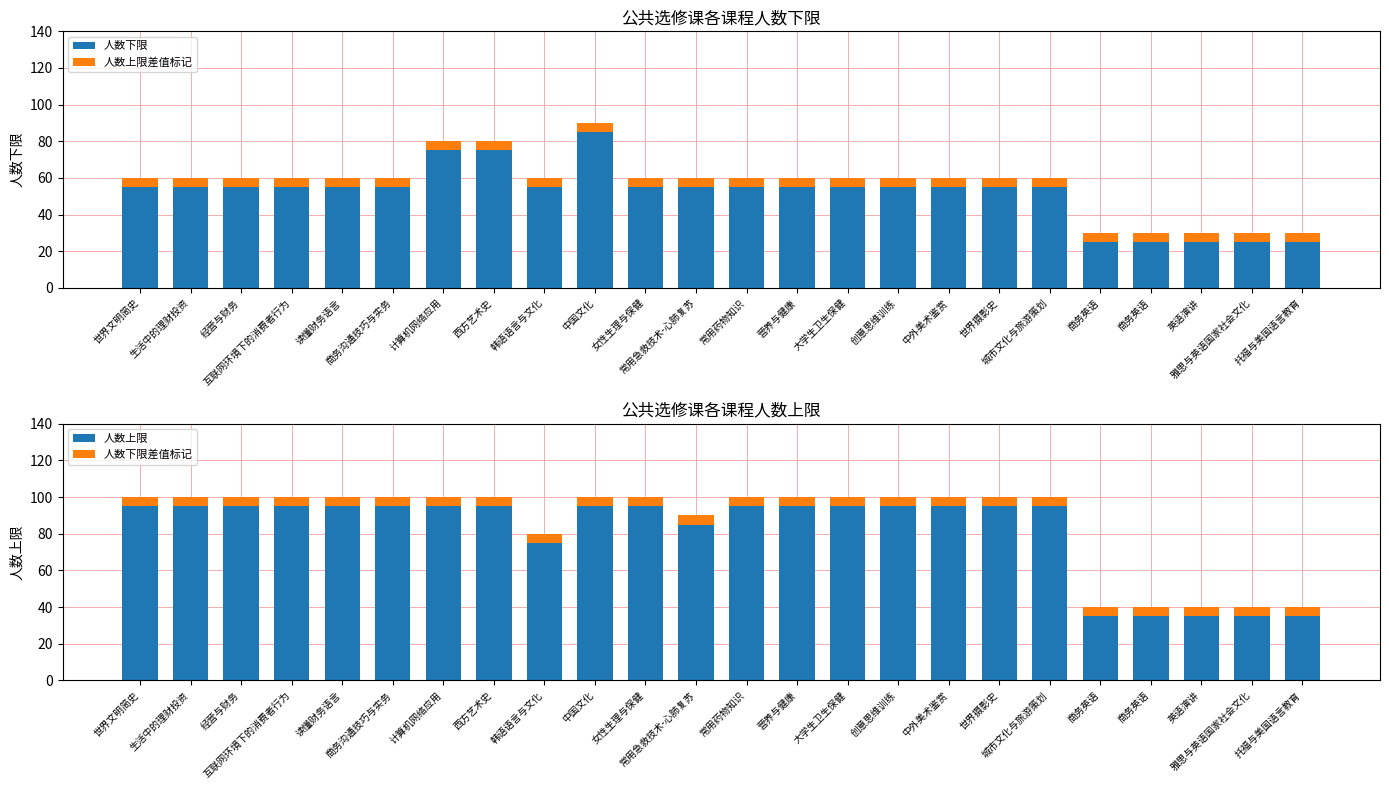

Rank the series by their maximum value, from highest to lowest.

人数上限, 人数下限, 人数上限差值标记, 人数下限差值标记